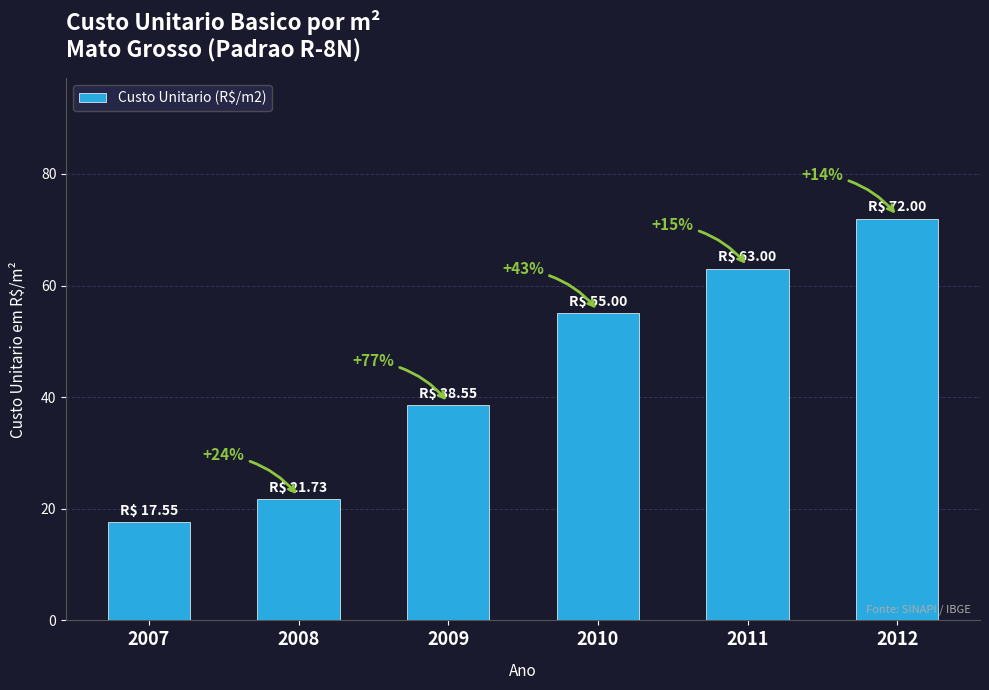

What is the value of the 6th bar from the left?

72.0